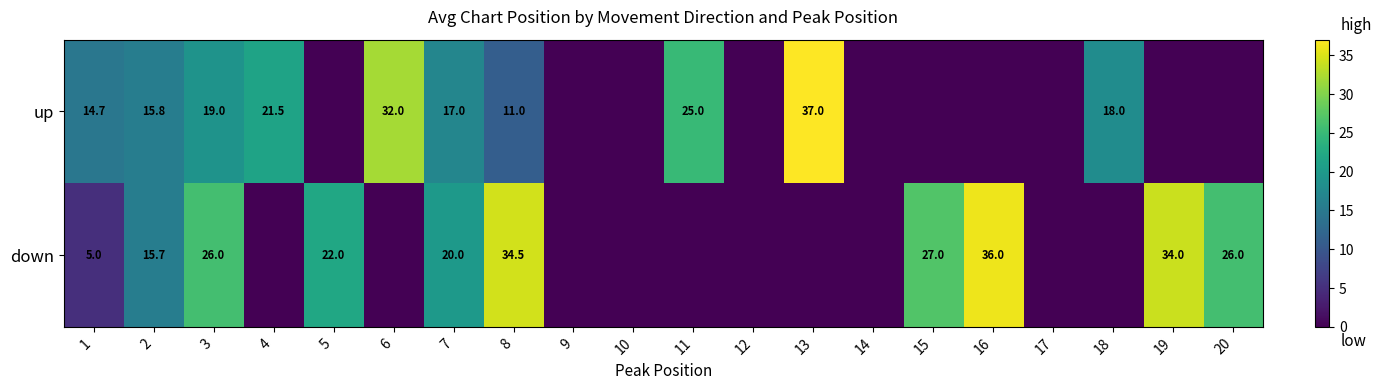

The down series shows 16.3 at 19. True or false?

False